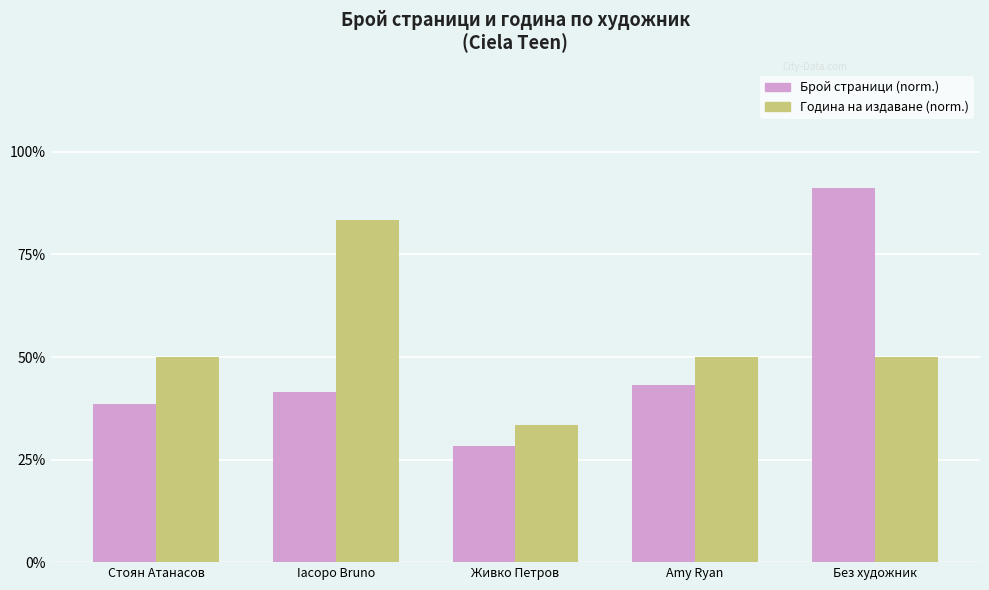

What is the sum of all Година на издаване (norm.) values?

266.7